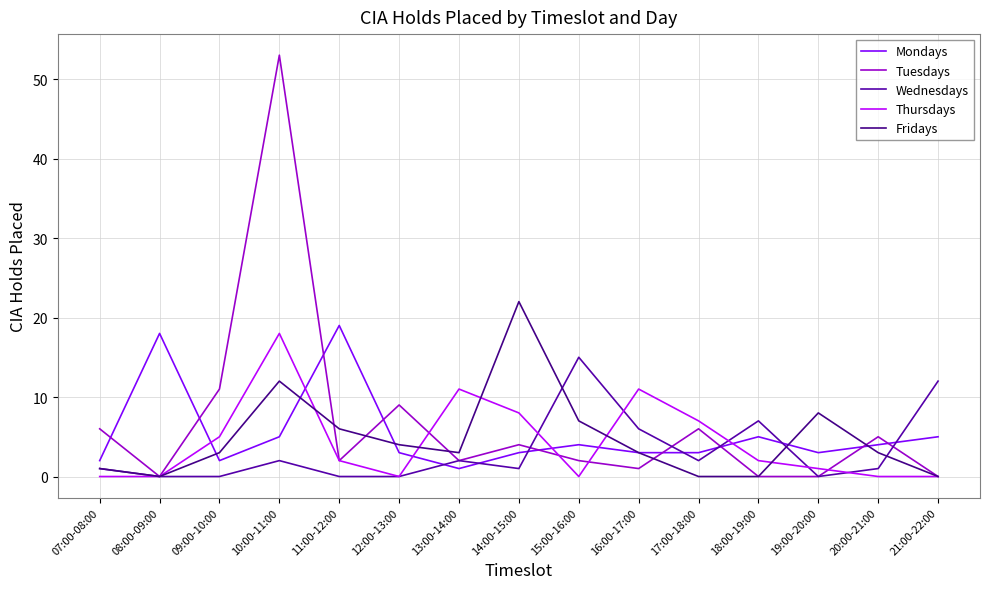

What is the difference between the second highest and second lowest values in the Tuesdays series?

11